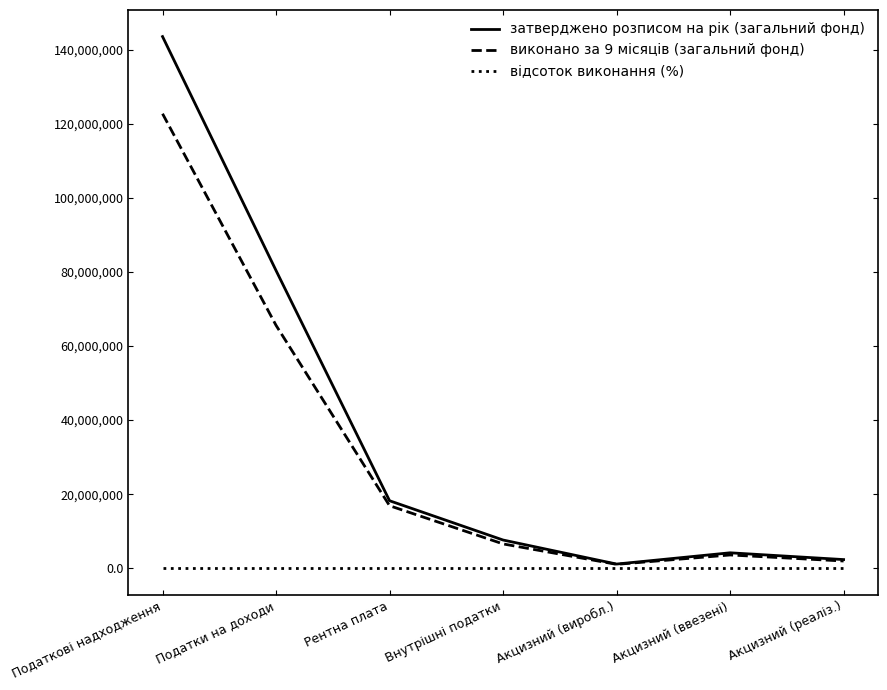

What is the highest value of the виконано за 9 місяців (загальний фонд) series?

122739681.2